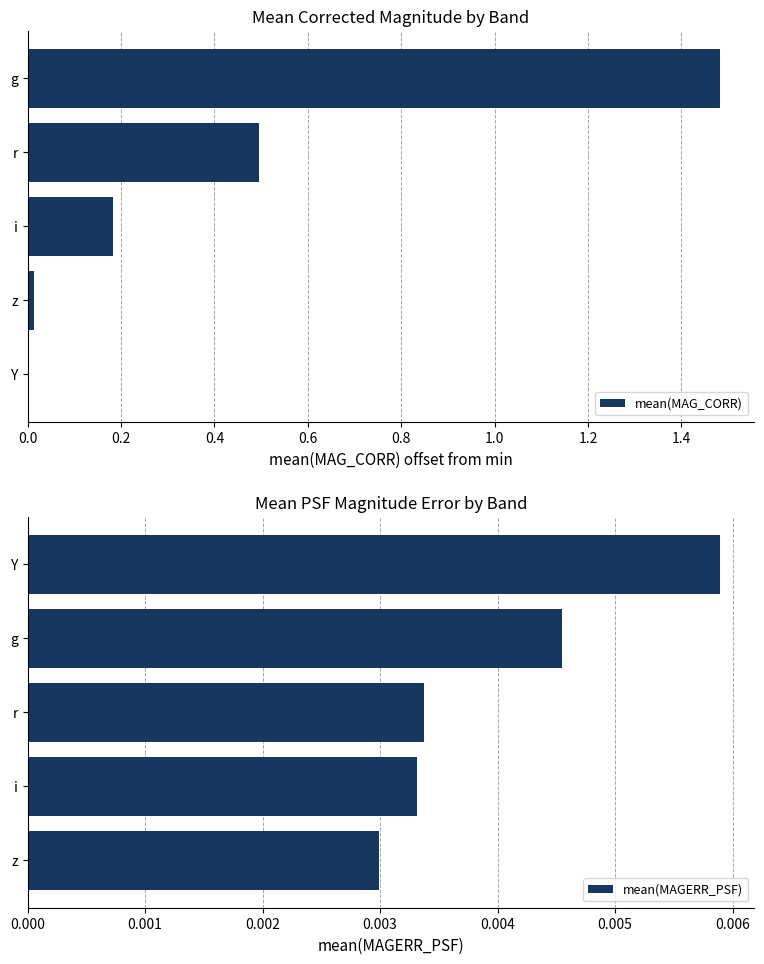

What is the difference between the highest and lowest values at 0.8?

1.5